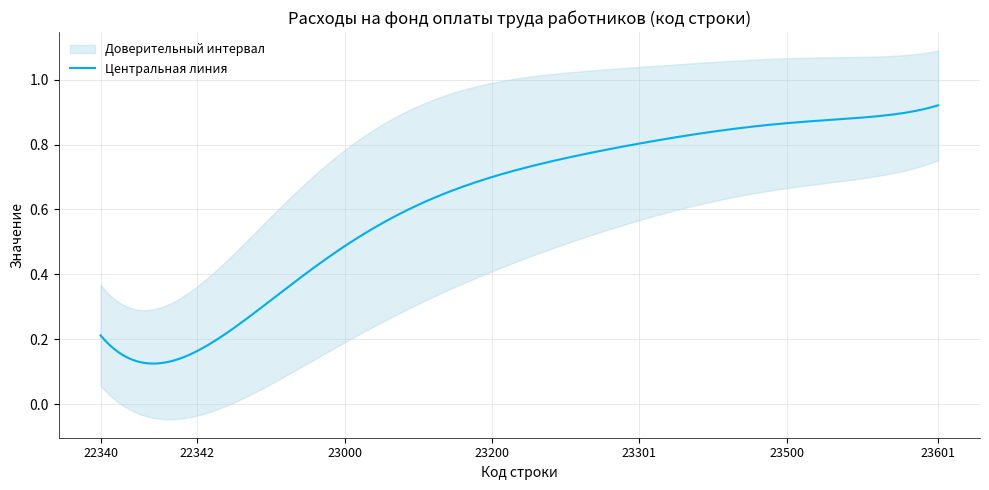

The value of Культура (23200) at 23100 is -0.5. True or false?

False